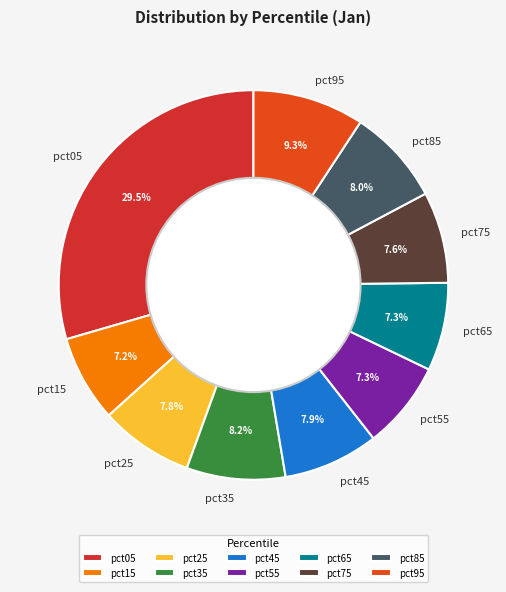

To the nearest percent, what percentage of the pie is pct45?

8%